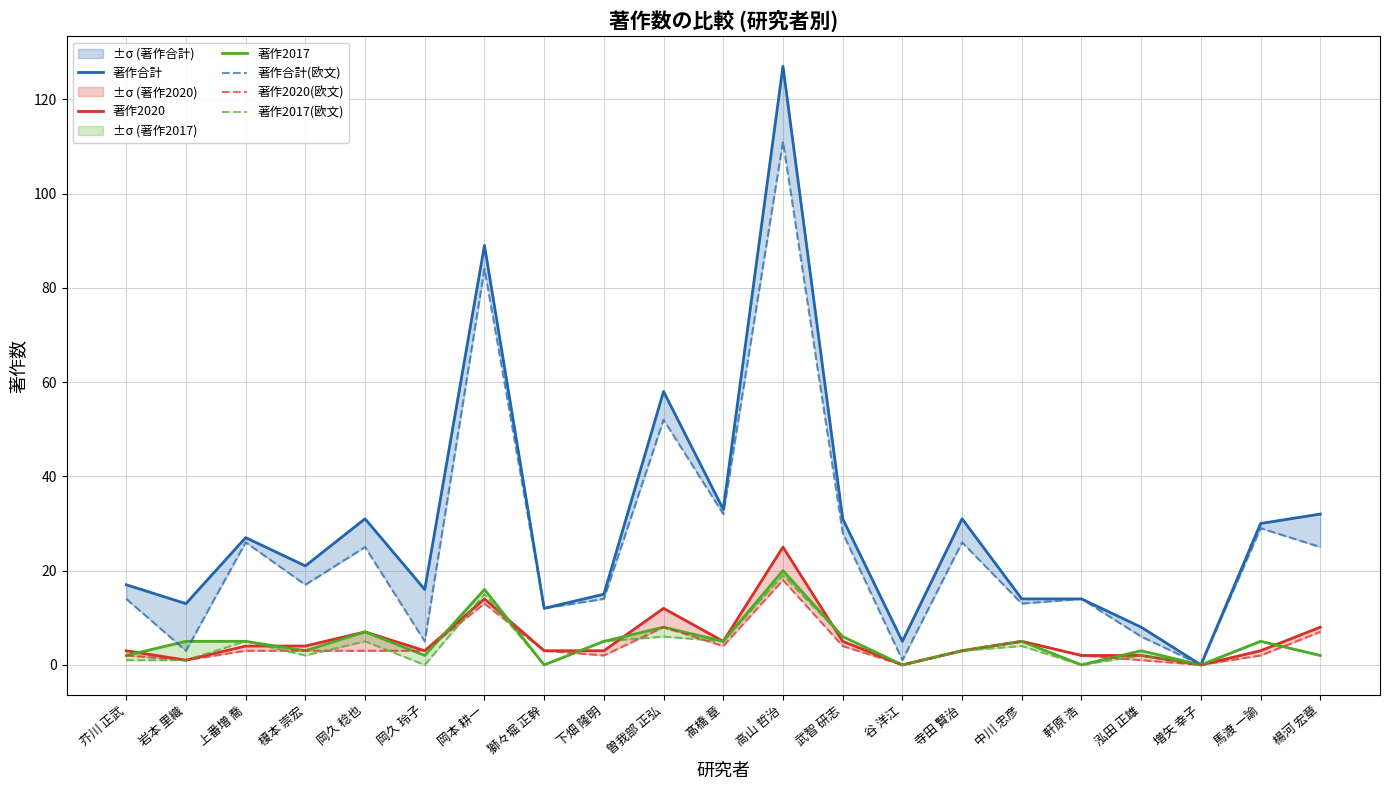

How many data points in 著作2020 are above 3?

10